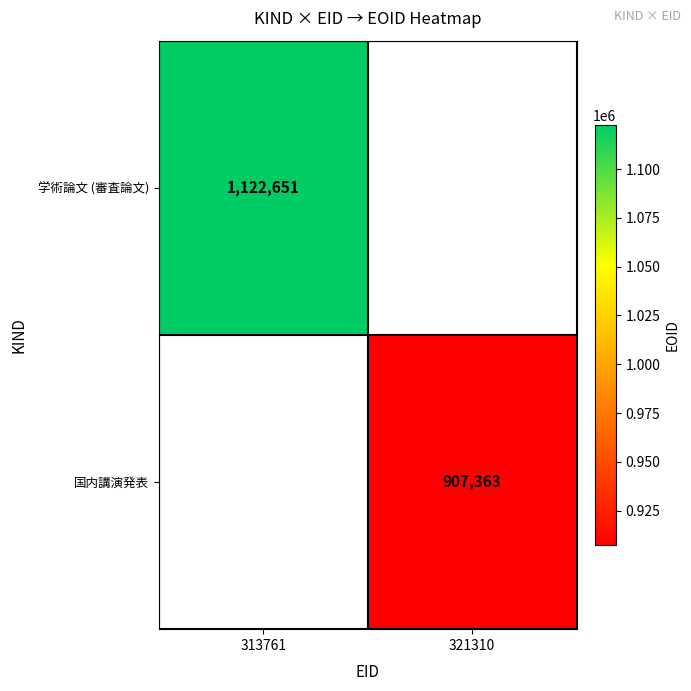

Is it true that 学術論文 (審査論文) equals 1122651 at 313761?

True